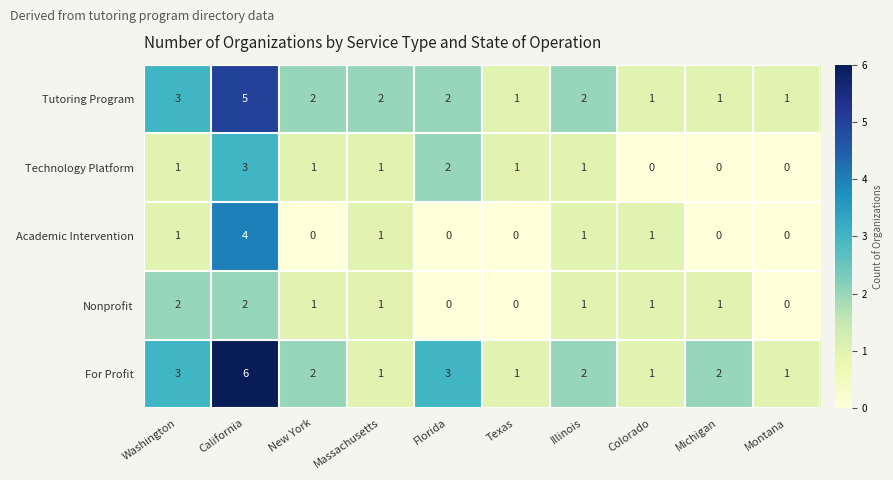

List the series in order of their peak value, highest first.

For Profit, Tutoring Program, Academic Intervention, Technology Platform, Nonprofit